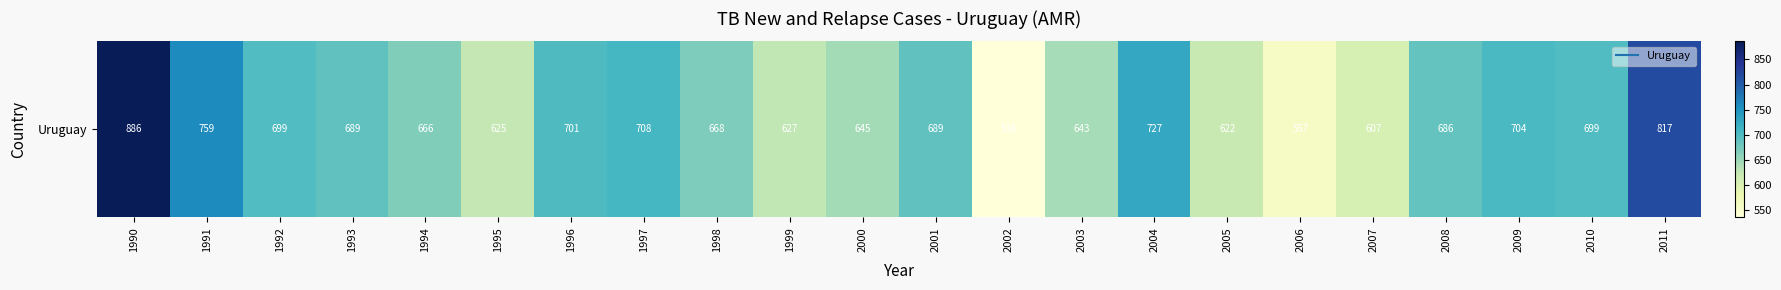

What is the maximum value shown in the chart?

886